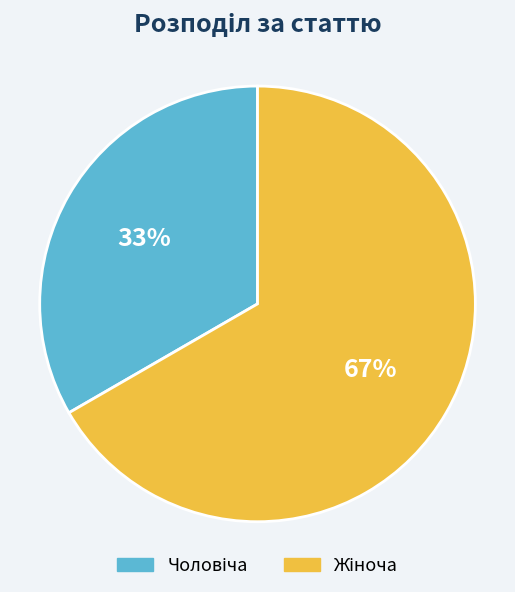

Is there a majority slice in this chart?

Yes